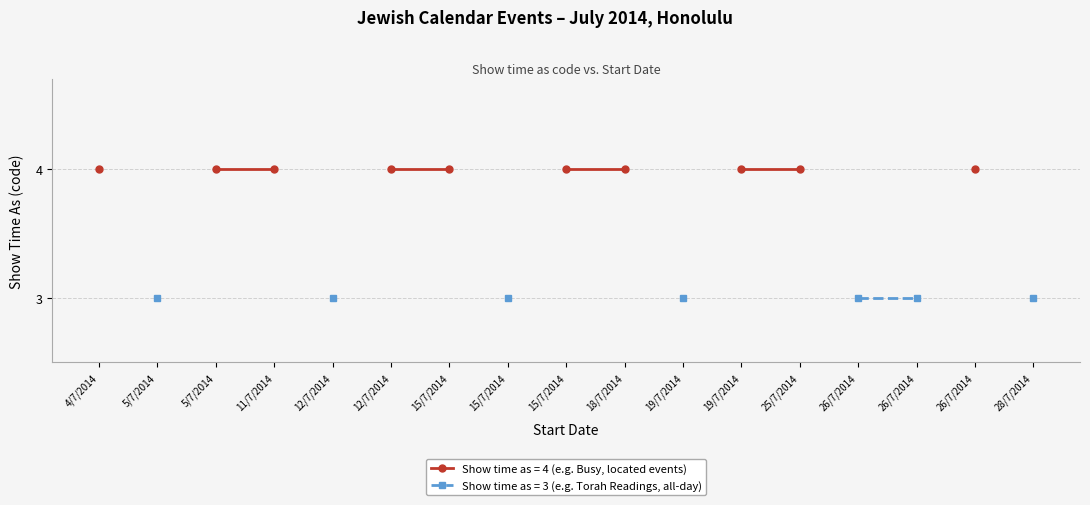

What is the minimum value shown in the chart?

3